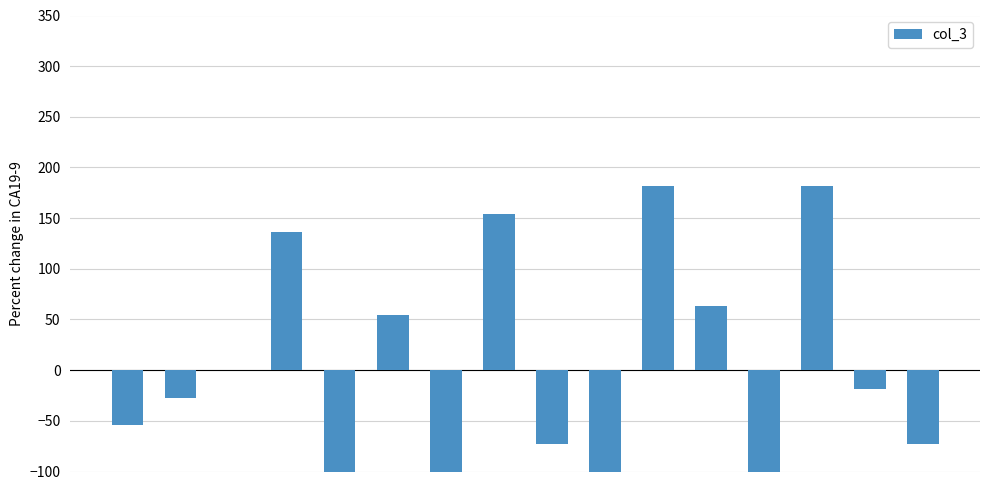

Reading left to right, what are all the values shown in this chart?

0=-54.5	1=-27.3	2=0.0	3=136.4	4=-145.5	5=54.5	6=-136.4	7=154.5	8=-72.7	9=-300.0	10=181.8	11=63.6	12=-145.5	13=181.8	14=-18.2	15=-72.7